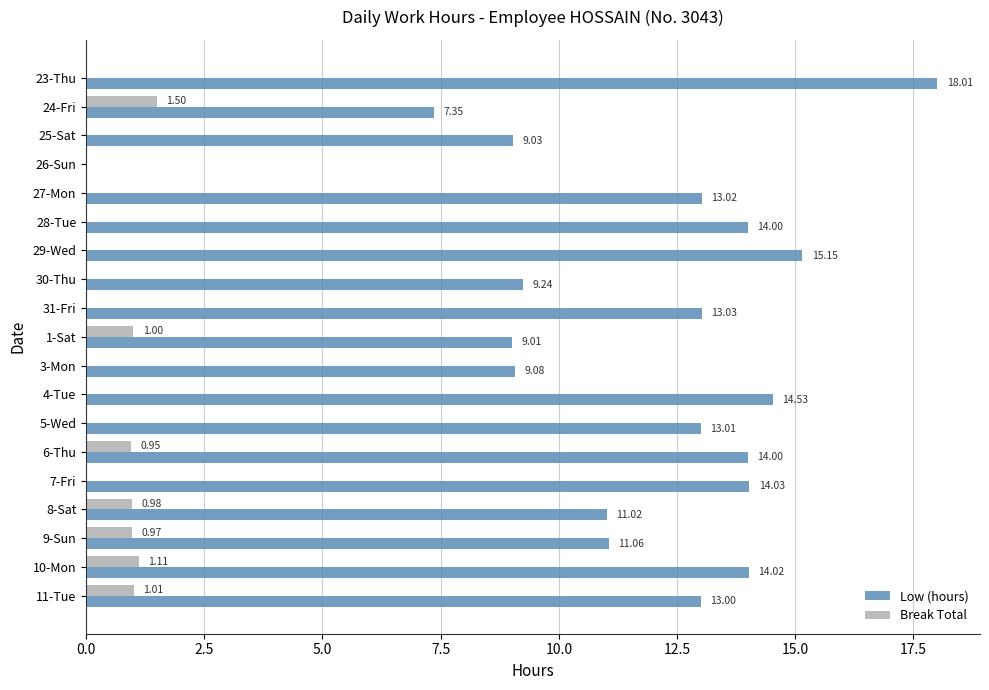

What is the sum of all Break Total values?

7.5